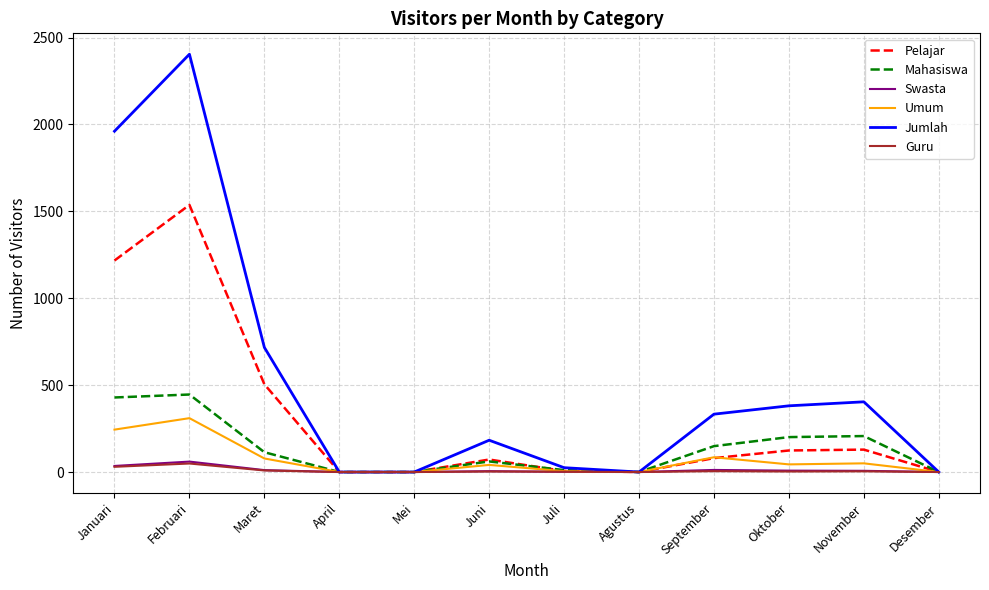

What are all the series names shown in the legend?

Pelajar, Mahasiswa, Swasta, Umum, Jumlah, Guru